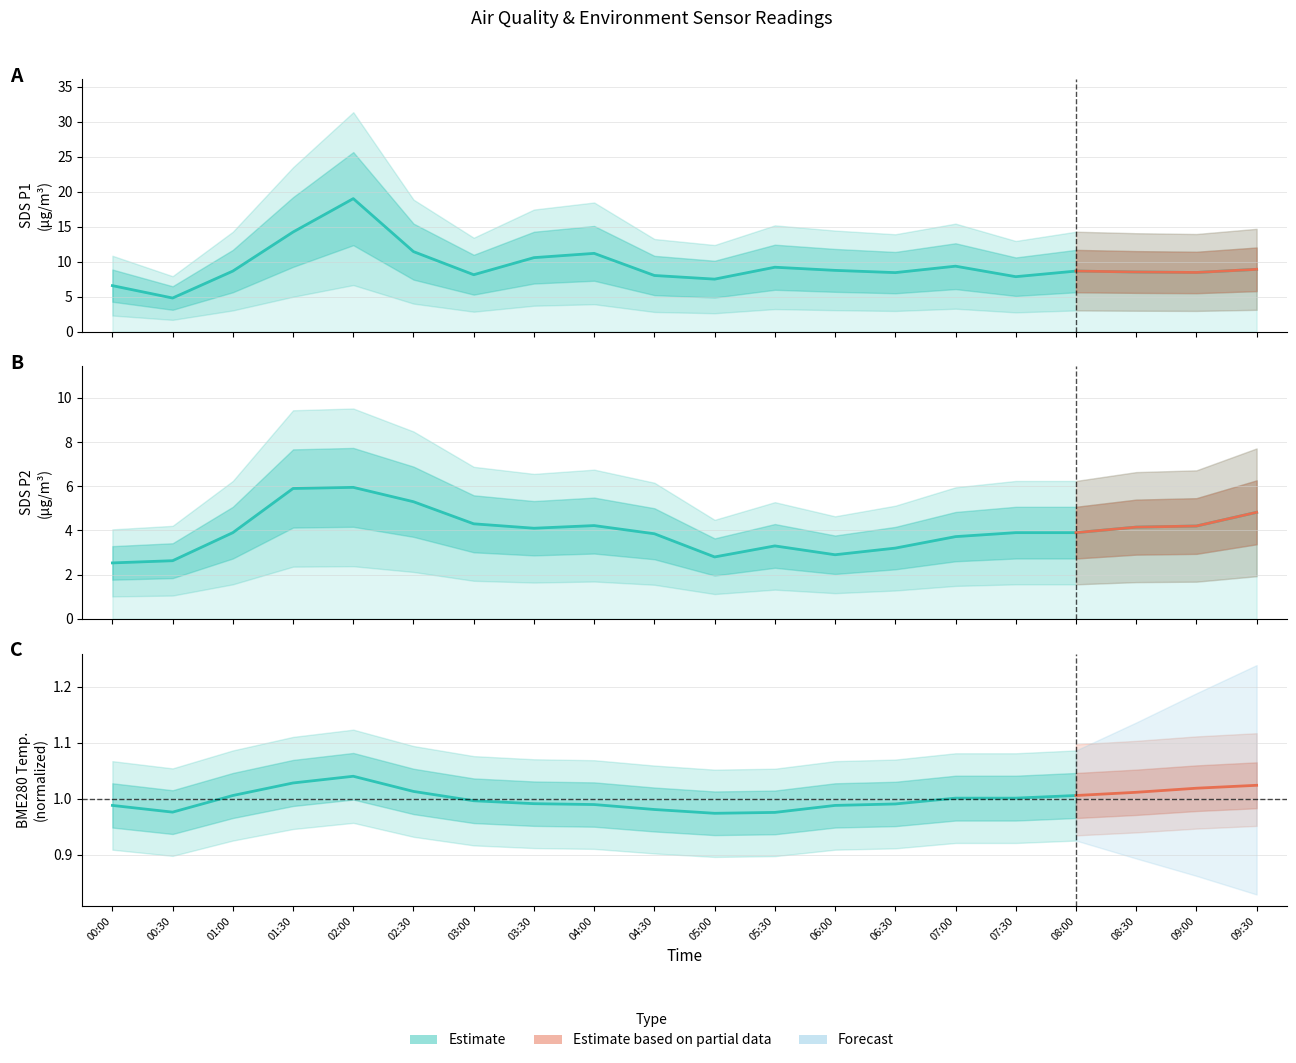

Which has a higher value, 02:00 or 04:00?

02:00